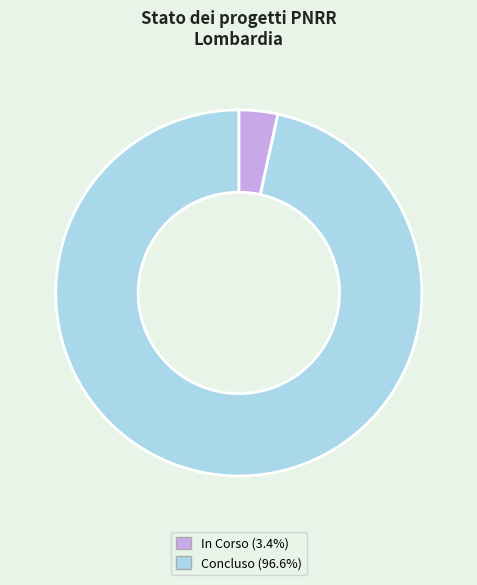

Is the sum of Concluso and In Corso greater than half?

Yes